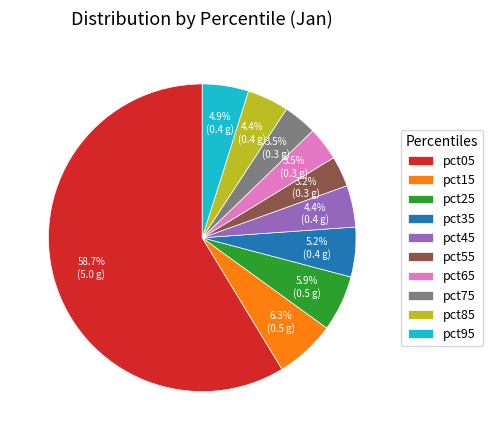

Is pct05 the majority of the pie?

Yes